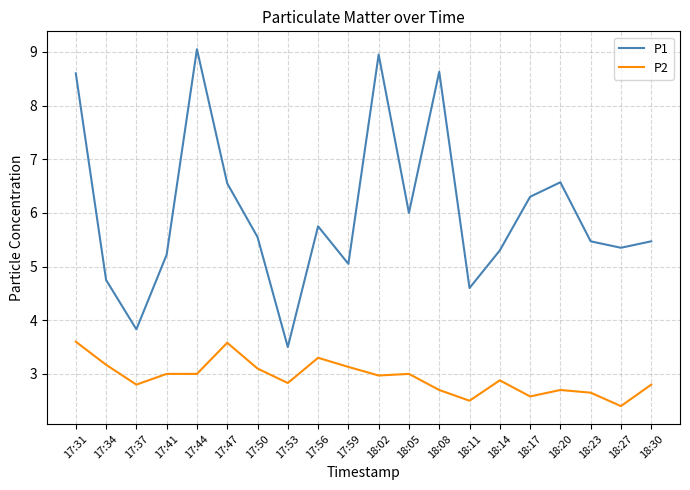

What is the lowest value of the P2 series?

2.4